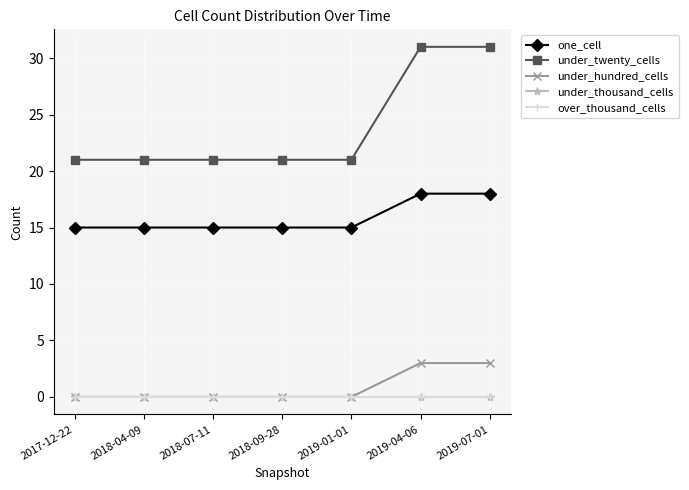

What is the total value across all series at 2018-04-09?

36